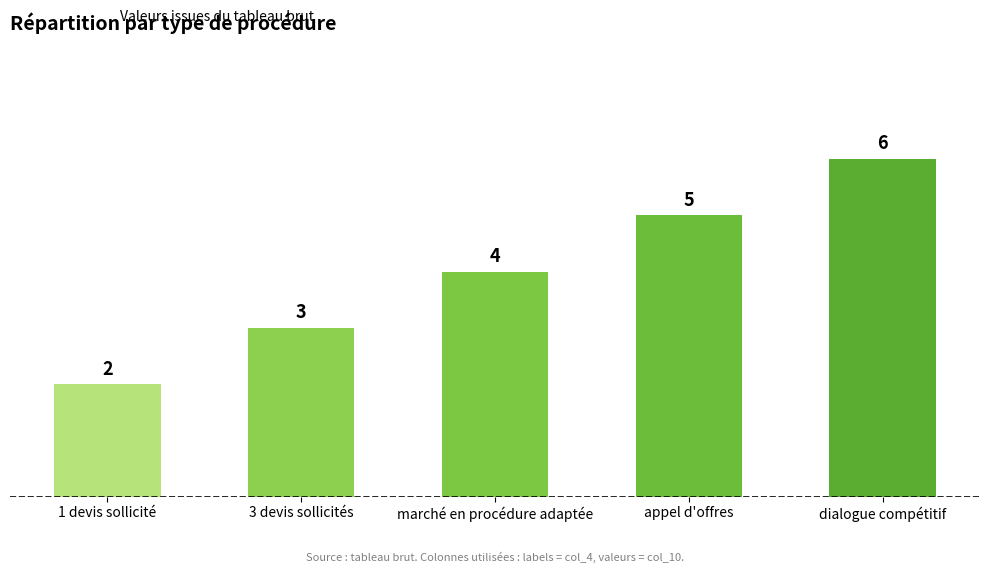

Is it true that the value at 3 devis sollicités is 1?

False